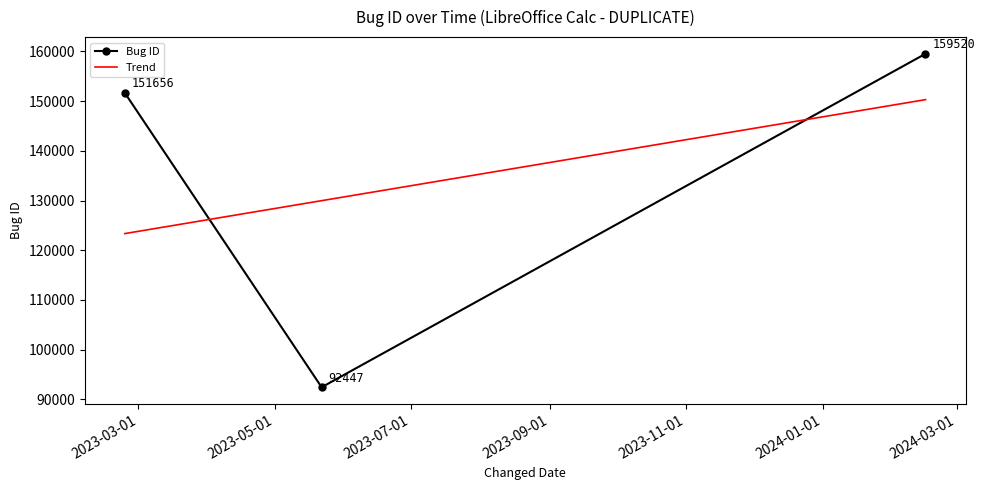

Rank the series by their maximum value, from highest to lowest.

Bug ID, Trend